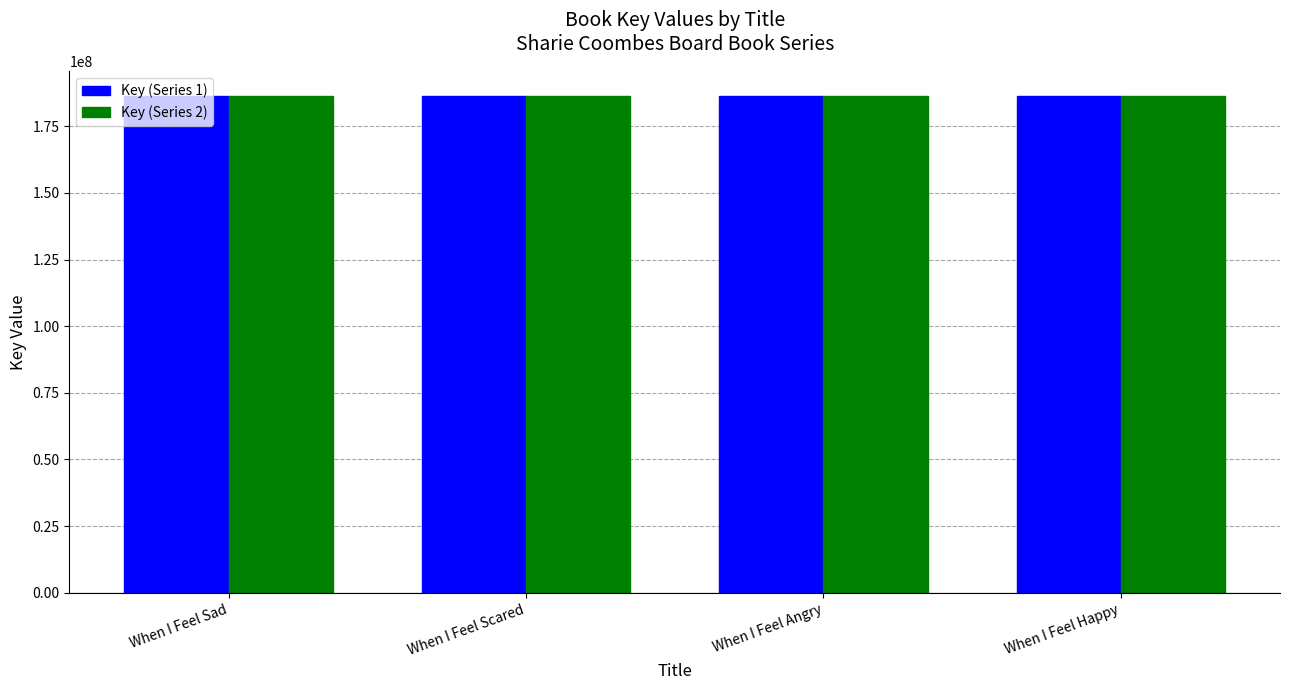

How many bars are there in total?

8